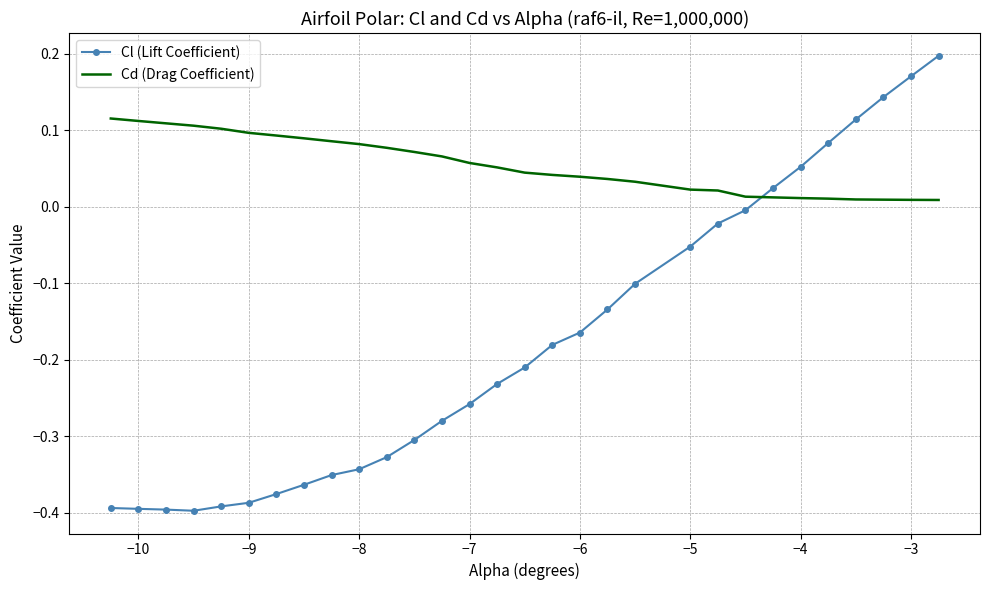

Which series ends up on top after the final intersection of Cd (Drag Coefficient) and Cl (Lift Coefficient)?

Cl (Lift Coefficient)